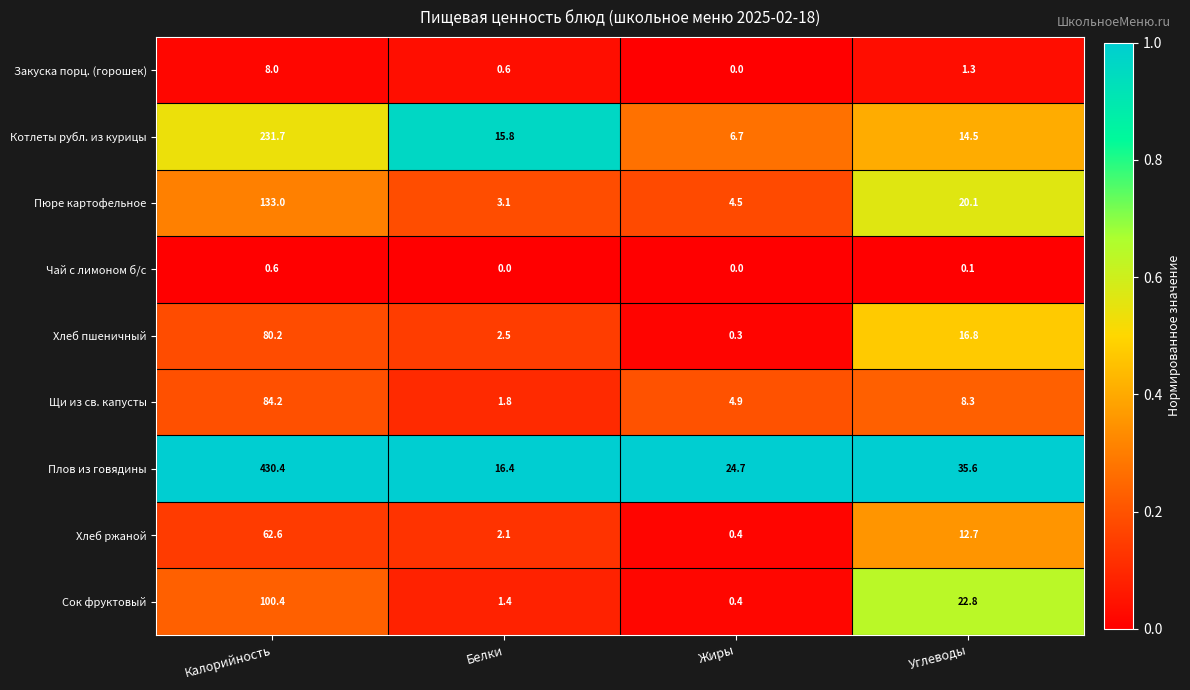

The Котлеты рубл. из курицы series shows 10.8 at Жиры. True or false?

False